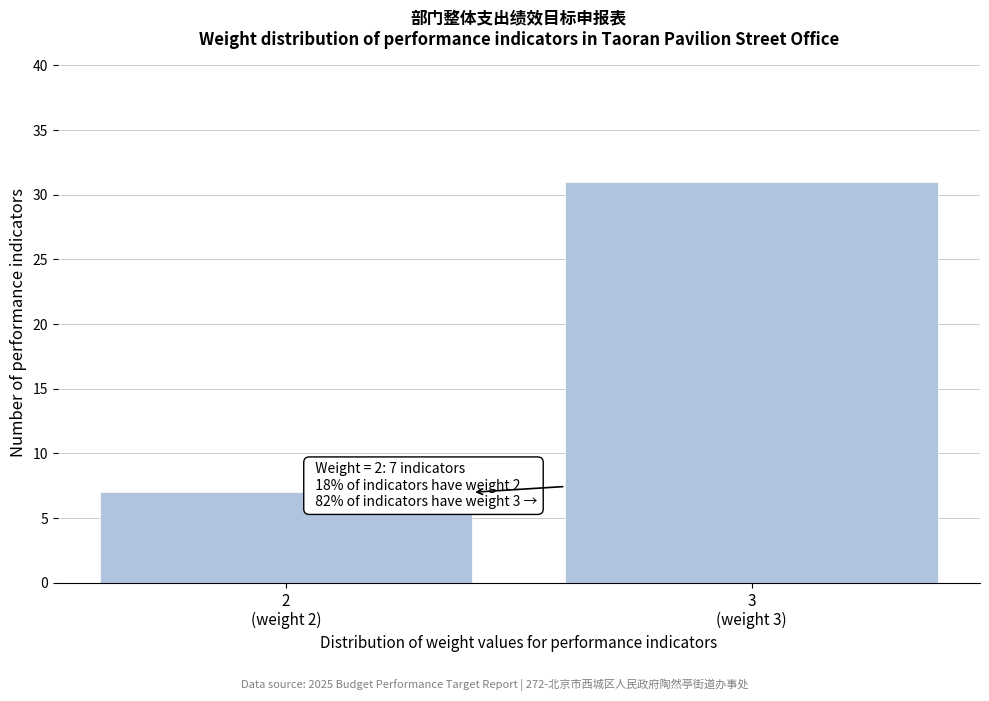

Reading left to right, transcribe all the data shown in this chart.

7	31